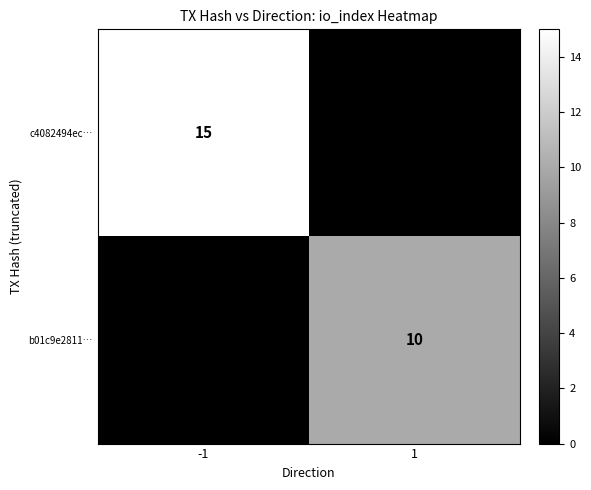

True or false: b01c9e2811… has a value of 16 at 1.

False